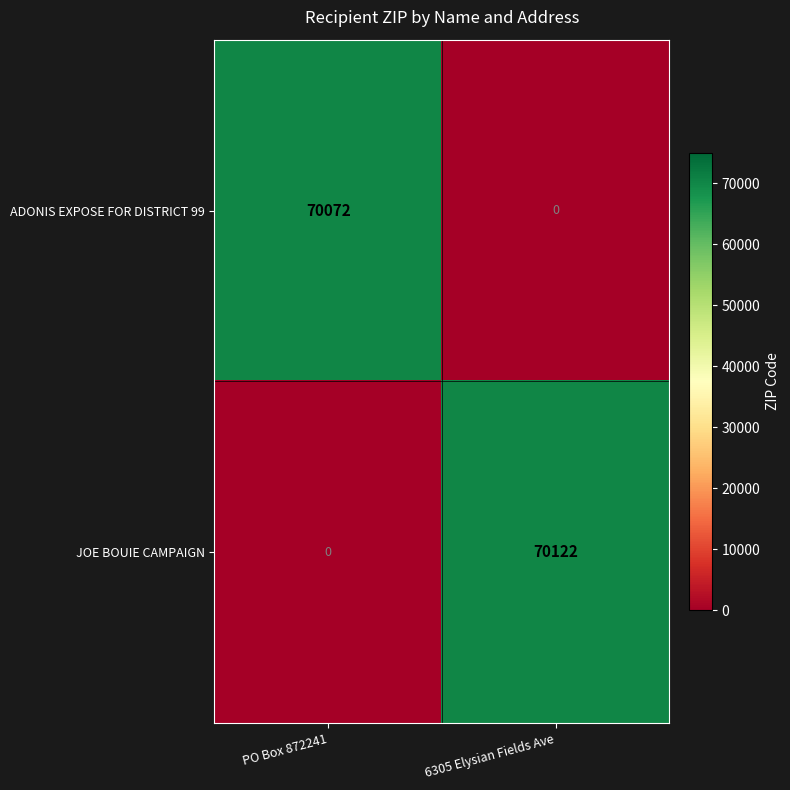

What is the spread (max minus min) of values at PO Box 872241?

70072